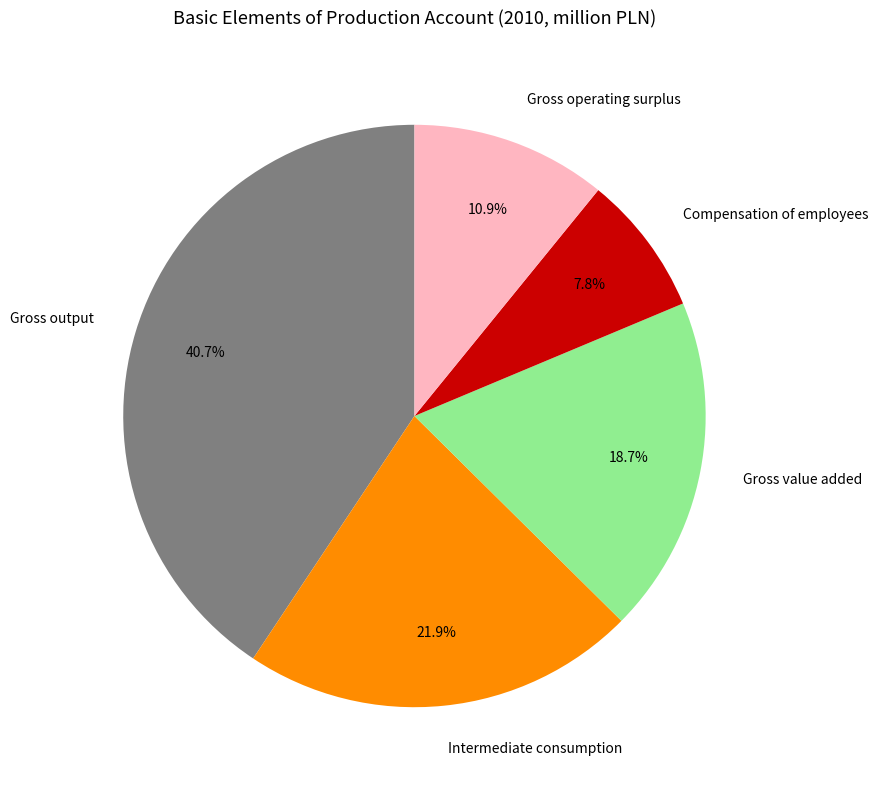

Is it true that Intermediate consumption is 22% of the pie?

True